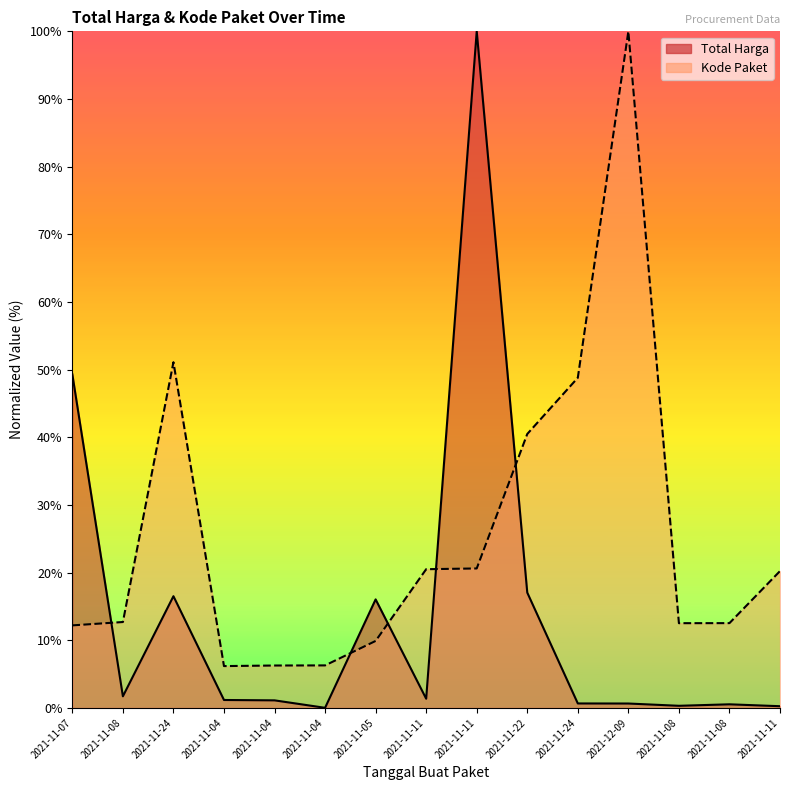

True or false: Total Harga and Kode Paket cross at least once.

True